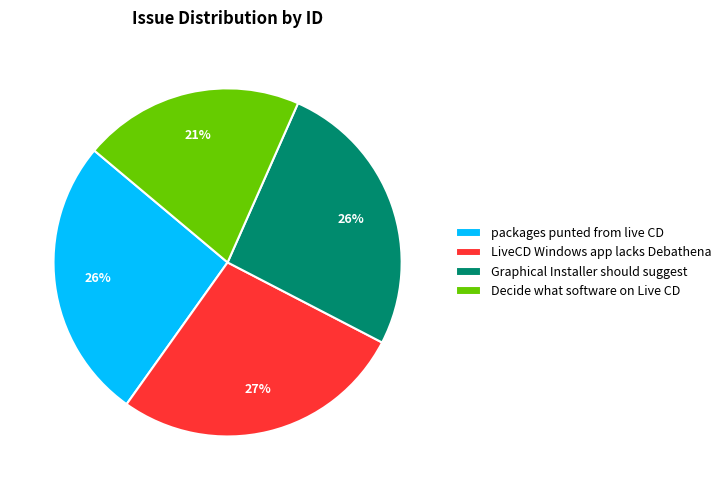

Does Graphical Installer should suggest account for over 50% of the chart?

No